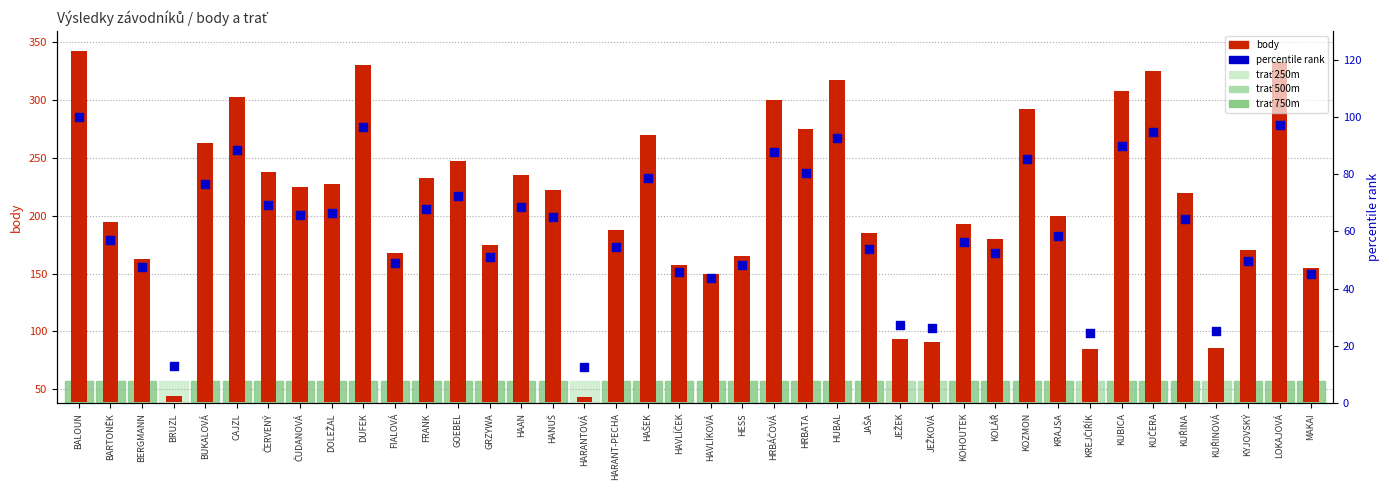

Is the value of percentile rank within group at HAVLÍČEK greater than the value of body (points) at HAŠEK?

No